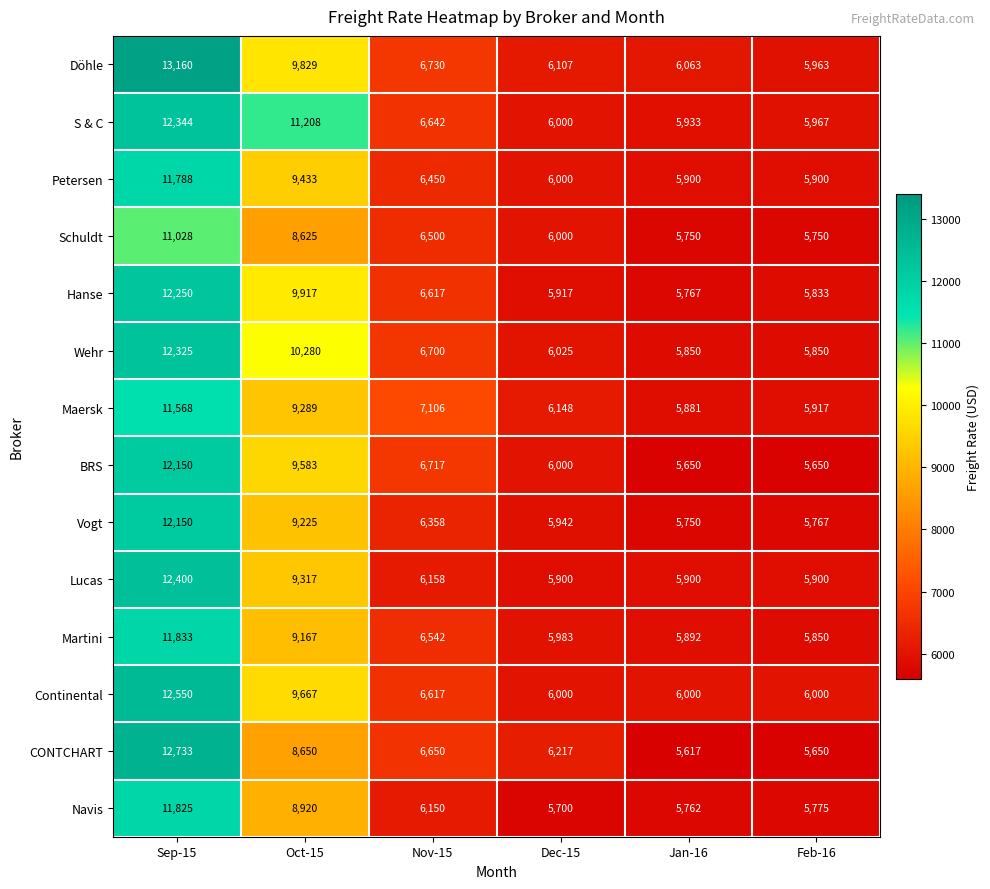

What is the difference between the Schuldt values at Dec-15 and Jan-16?

250